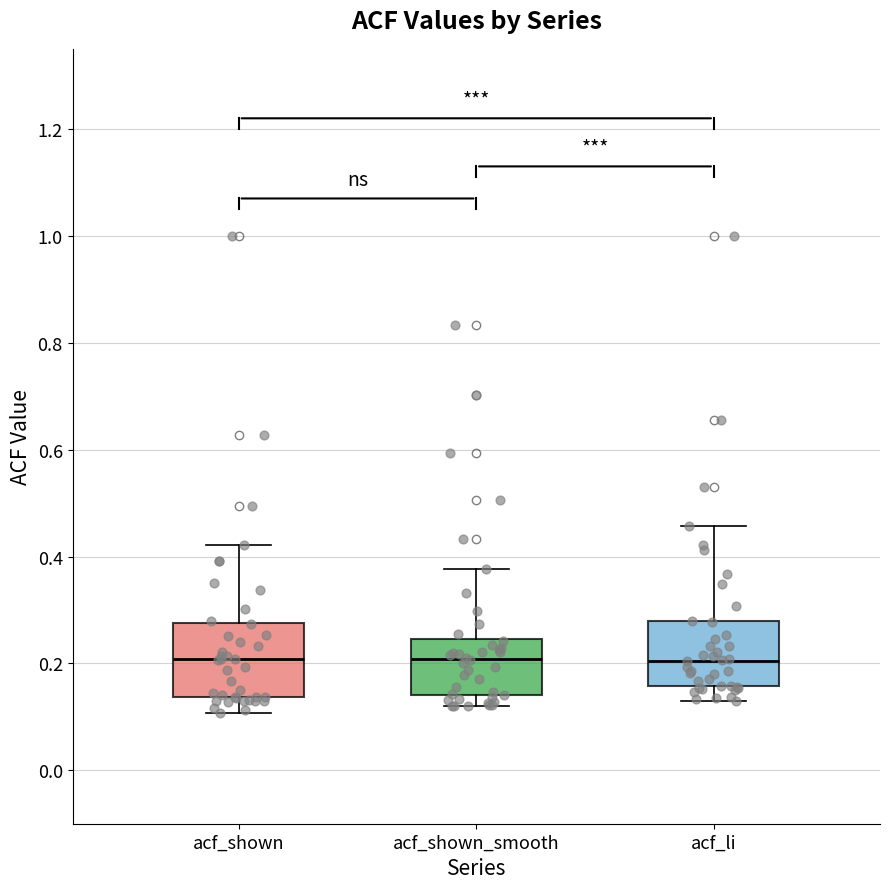

Reading left to right, read every box against the y-axis: the position of its median line, the range the box covers, and the ends of its whiskers. The values are not printed on the chart, so give them approximately, as read against the axis.

acf_shown: median 0.20, box 0.14 to 0.28, whiskers 0.10 to 0.42
acf_shown_smooth: median 0.20, box 0.14 to 0.24, whiskers 0.12 to 0.38
acf_li: median 0.20, box 0.16 to 0.28, whiskers 0.14 to 0.46